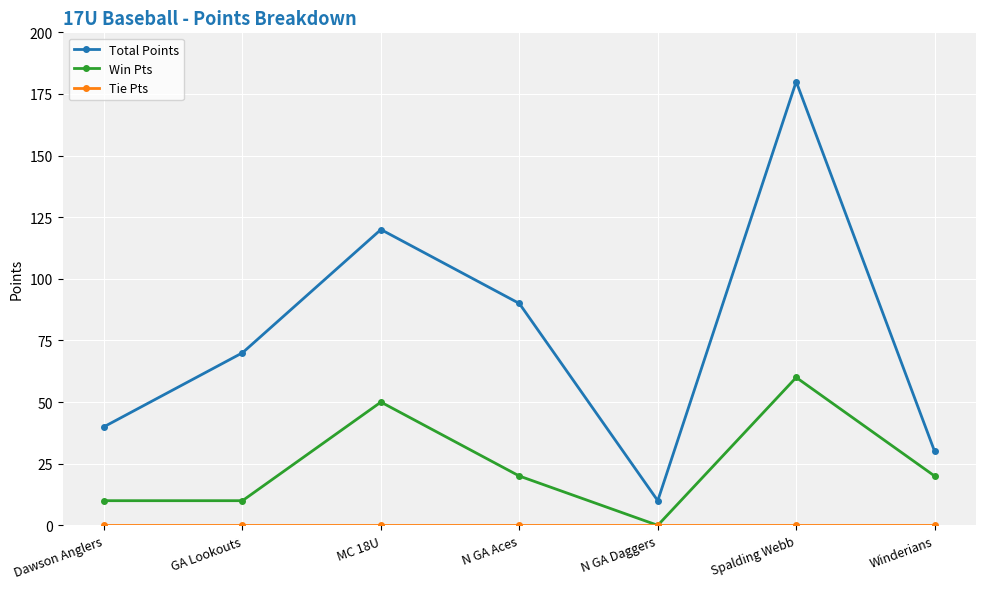

True or false: Win Pts has more than 2 points higher than both neighbors.

False